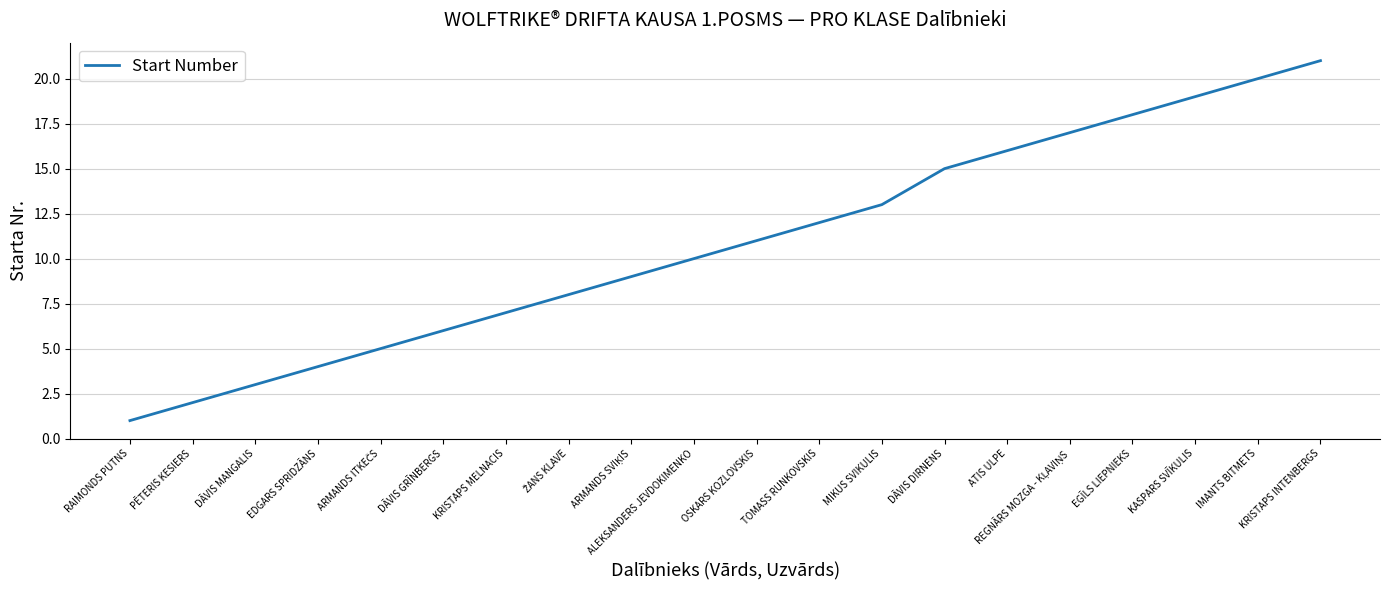

What is the difference between the maximum and minimum values?

20